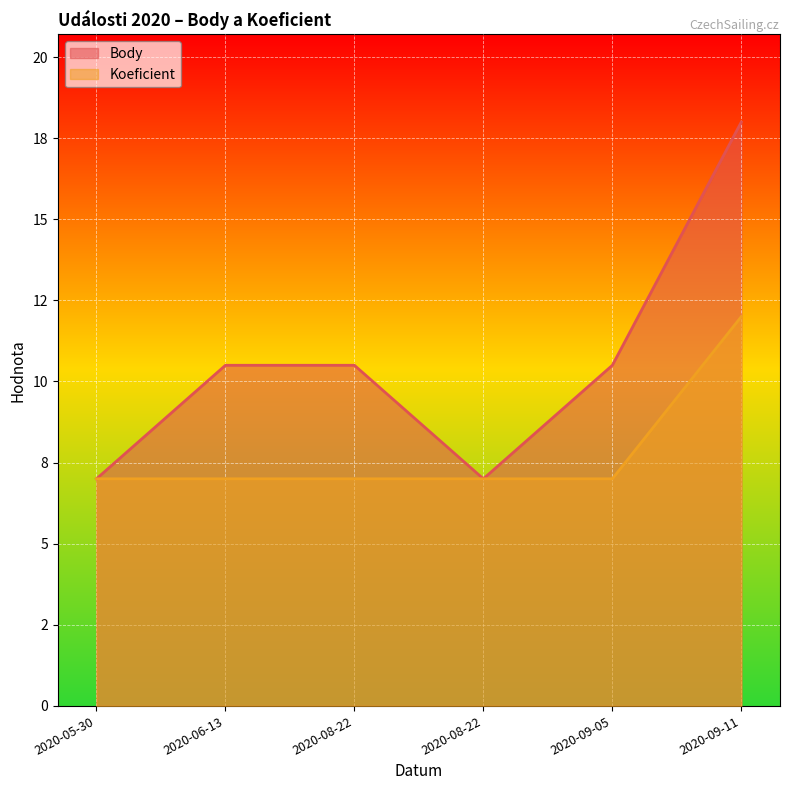

At which category is the sum across all series the highest?

2020-09-11